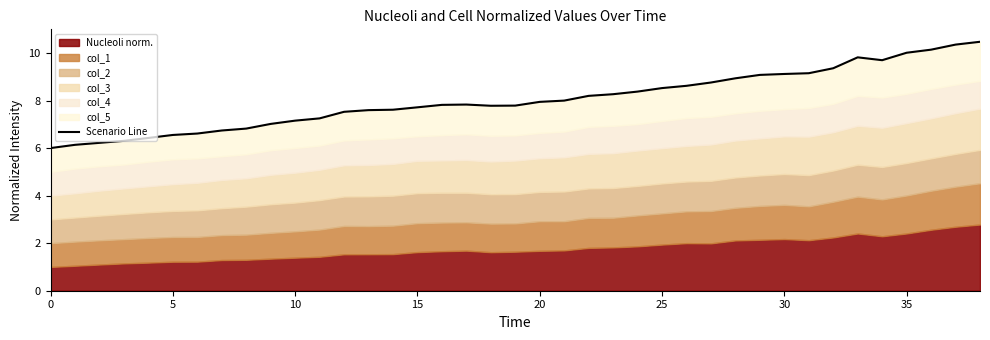

Between 5 and 38, which is larger?

38